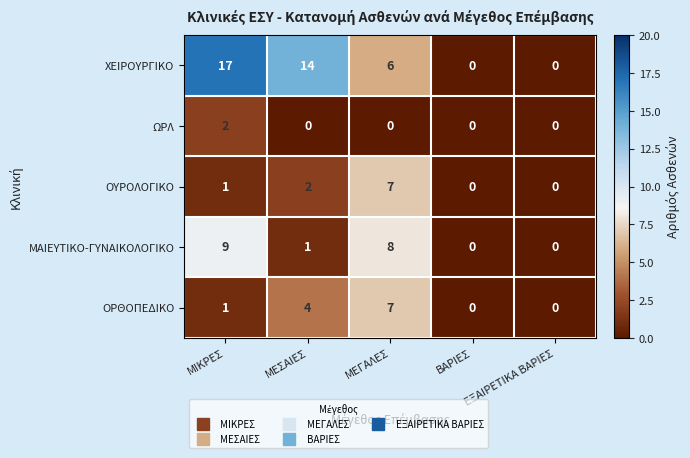

True or false: ΩΡΛ has a value of 1 at ΕΞΑΙΡΕΤΙΚΑ ΒΑΡΙΕΣ.

False